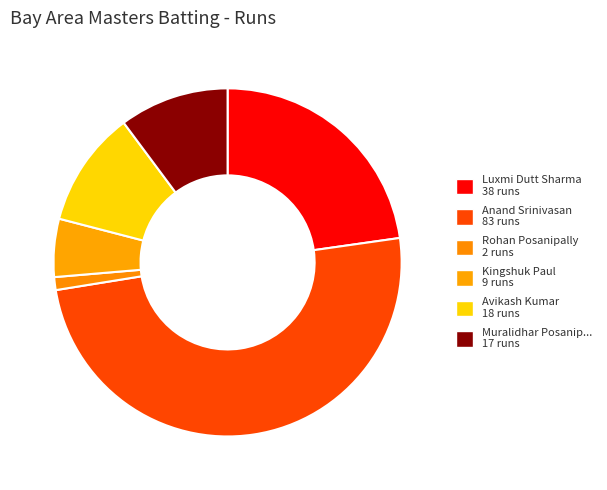

Count the number of slices in the pie.

6